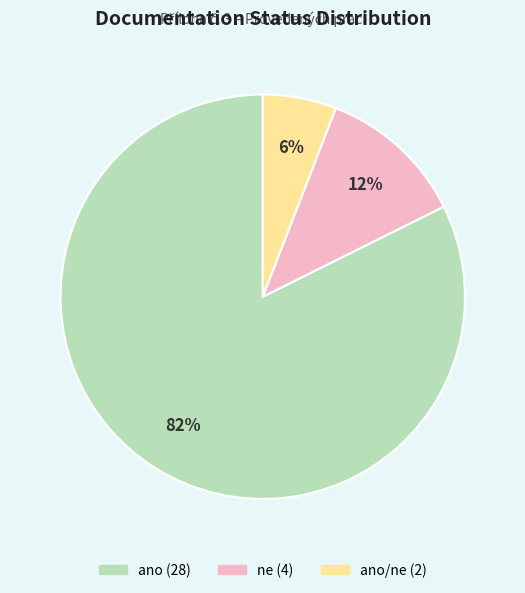

Is there any slice that represents more than half of the pie?

Yes